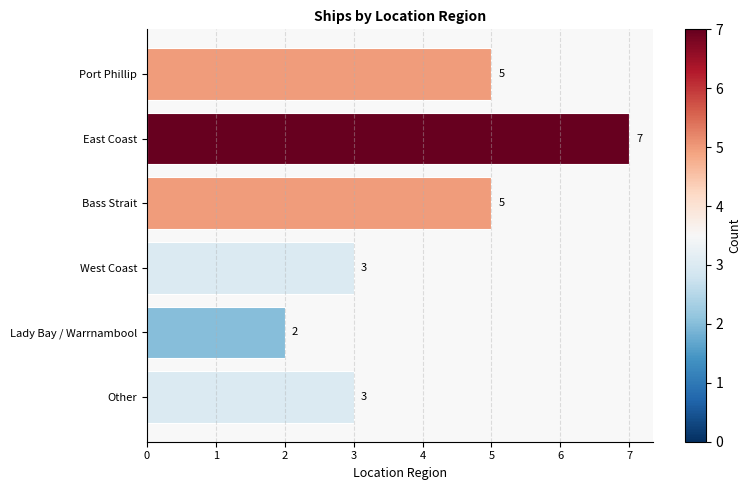

Does the chart contain any negative values?

No